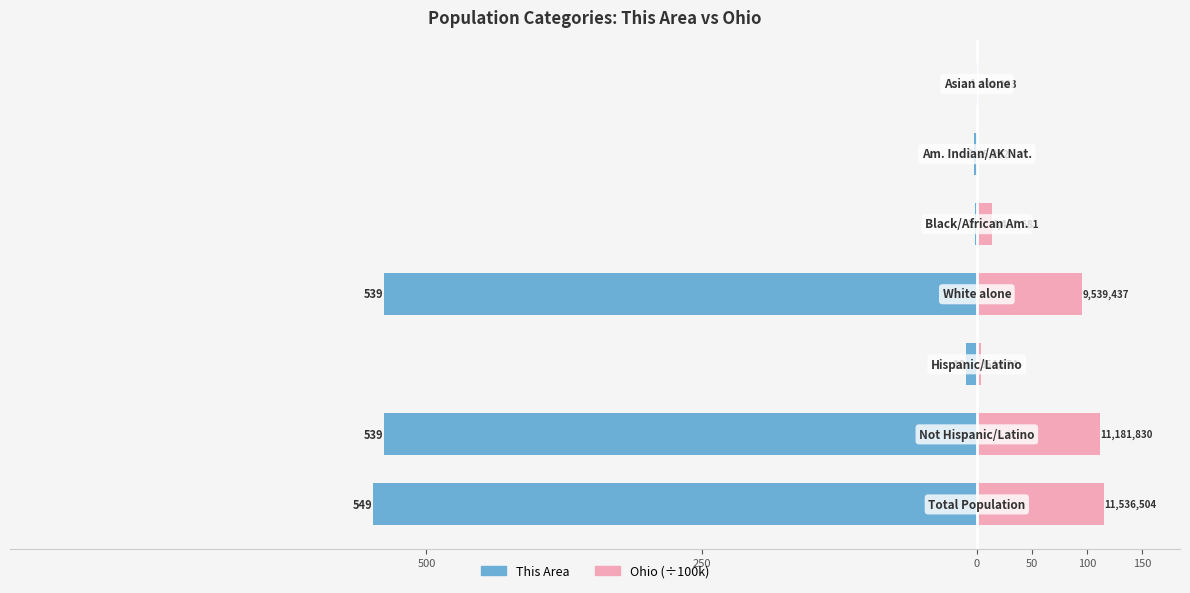

Which series has the largest total across all categories?

Ohio (100k)